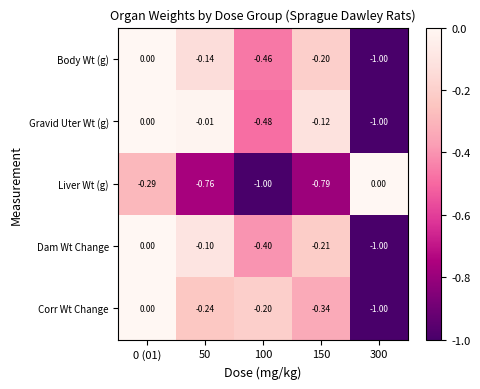

Which series changed the most between 50 and 100?

Gravid Uter Wt (g)